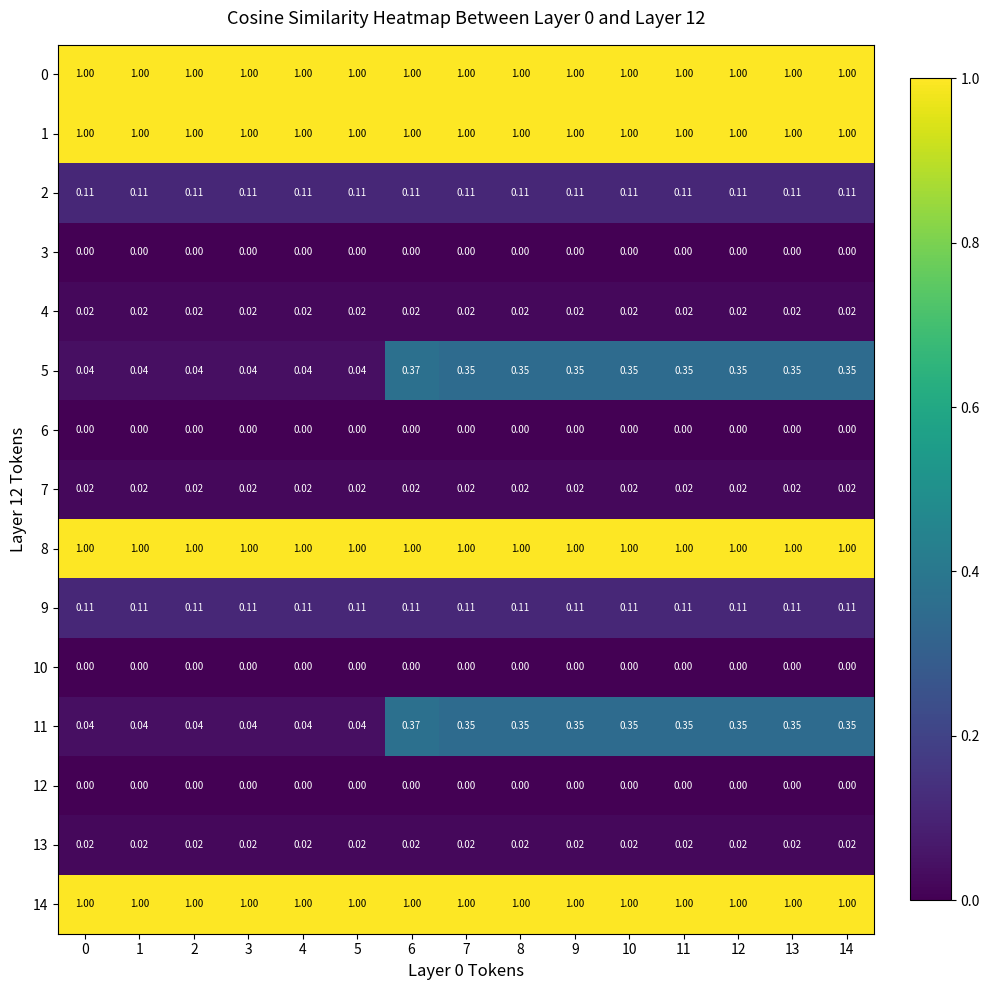

Is the value of 12 at 11 greater than the value of 11 at 13?

No